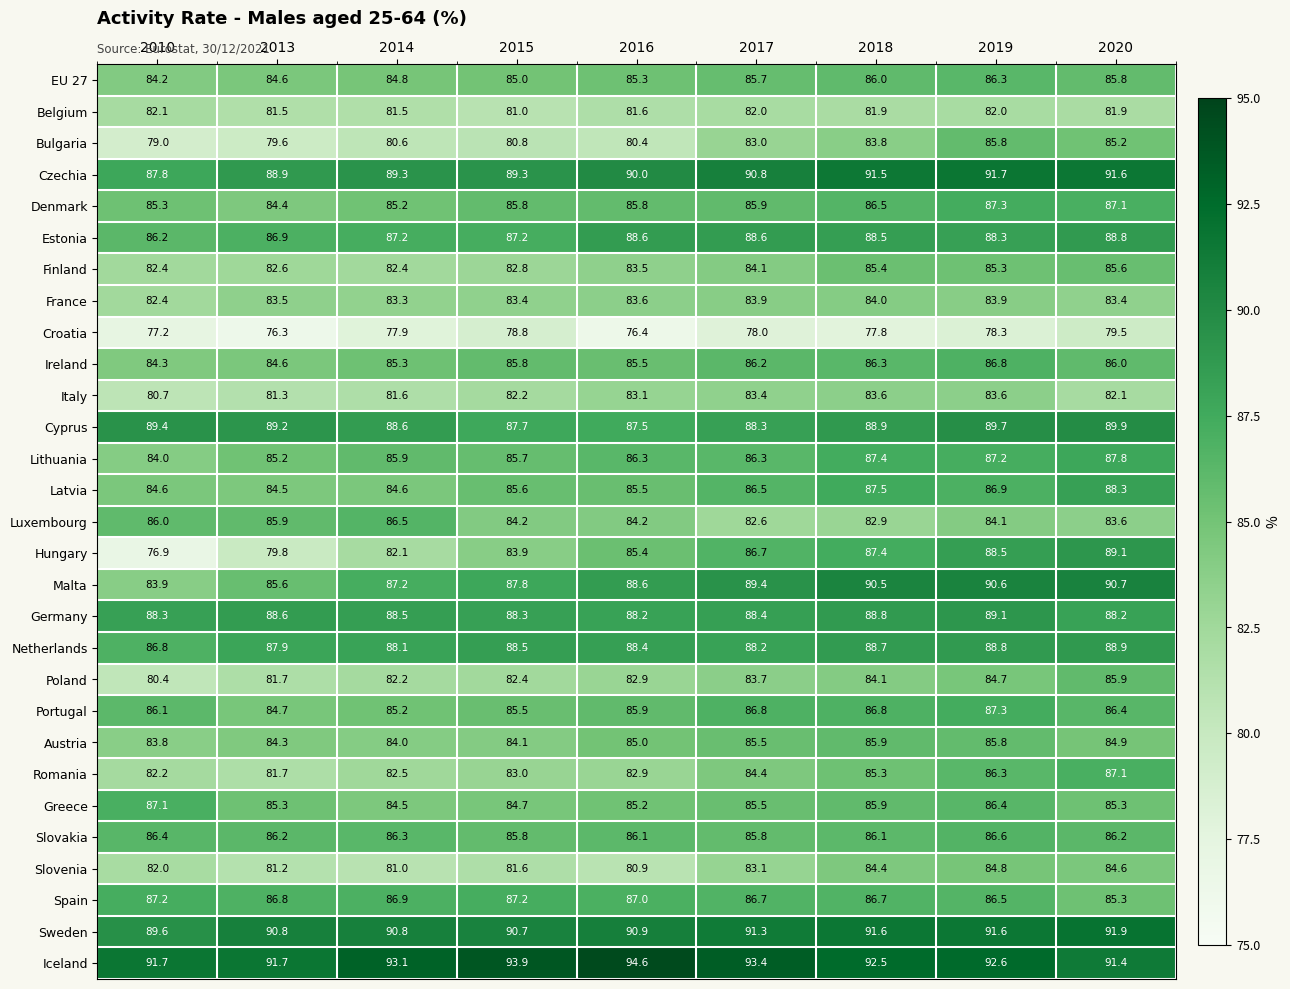

What is the sum of the France values at 2016 and 2013?

167.1